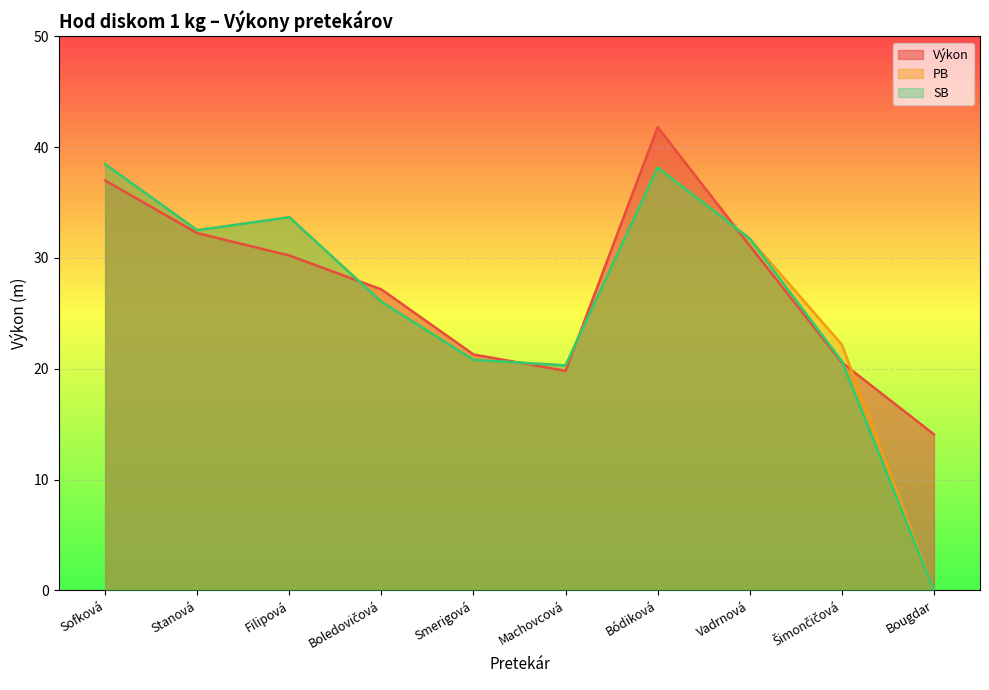

Between Bódiková and Šimončičová, which series saw the biggest shift?

Výkon